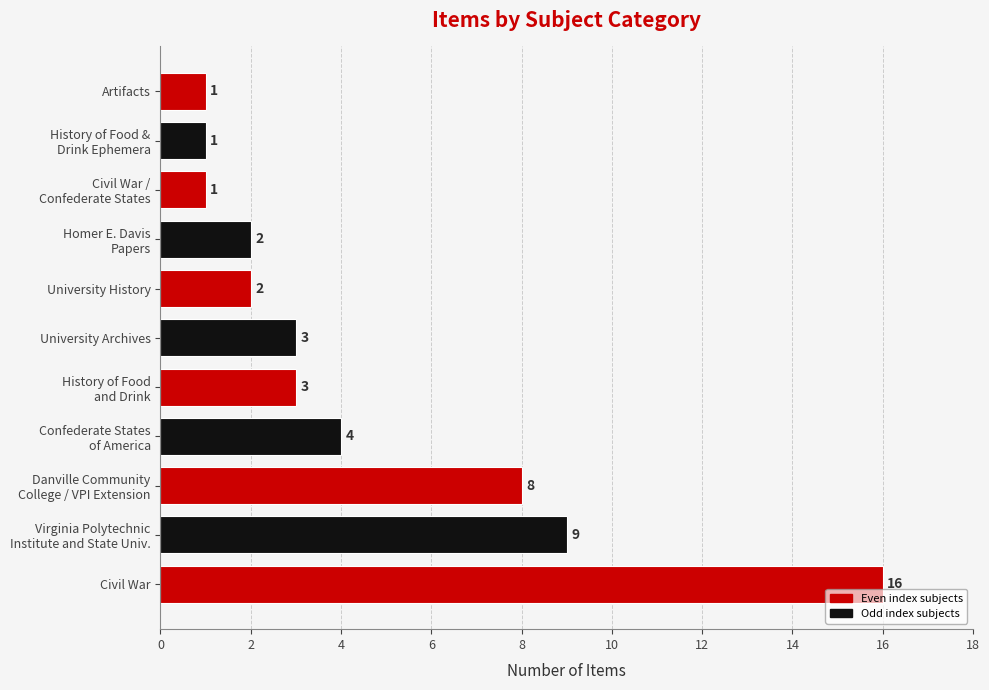

What is the greatest value displayed?

16